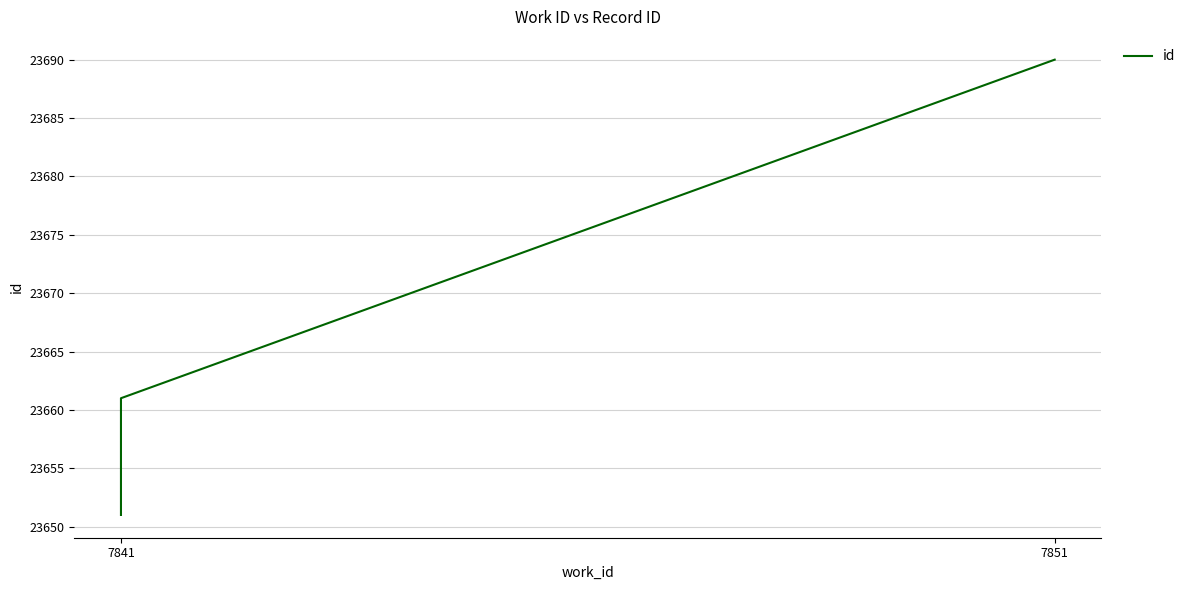

Count the values in the range 23651 to 23690.

3